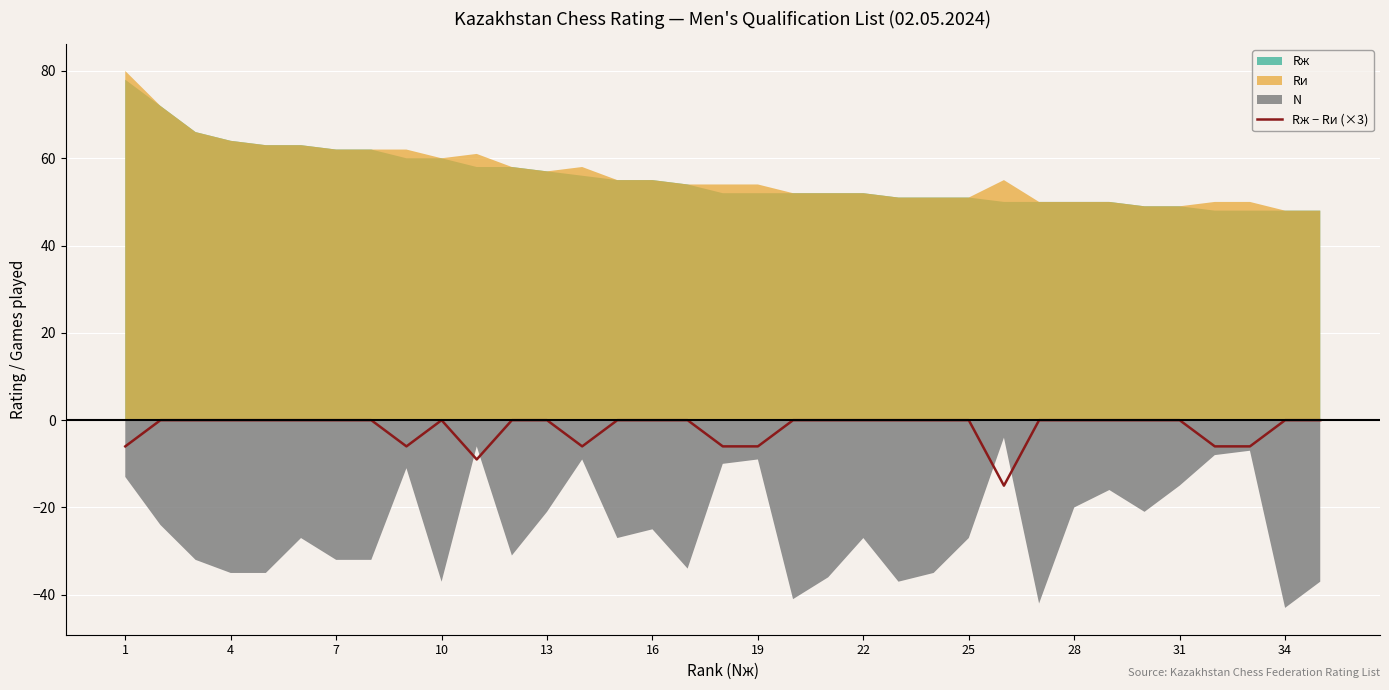

What is the lowest value of the Rж − Rи (×3) series?

-15